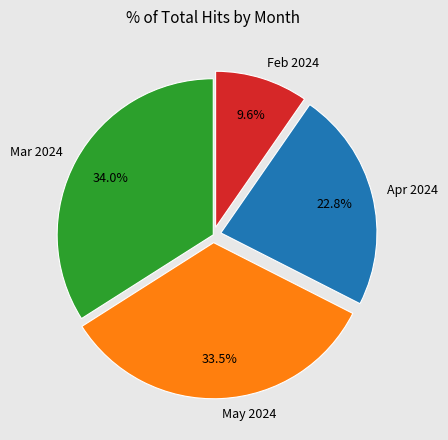

What is the ratio of the value at Apr 2024 to the value at Feb 2024?

2.4